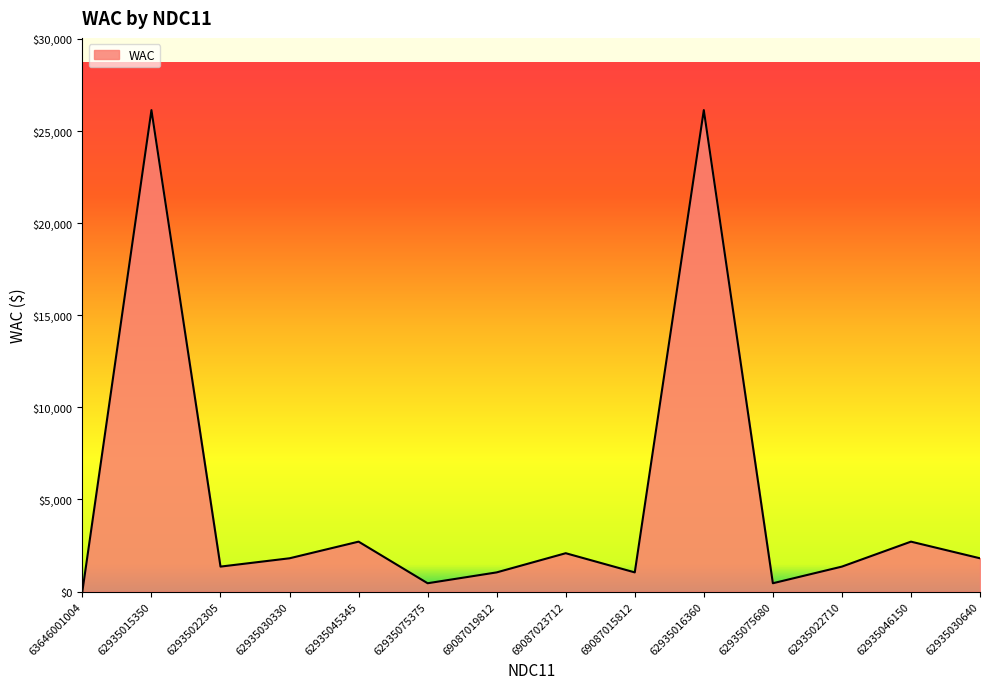

The value at 62935015350 is 15662.7. True or false?

False